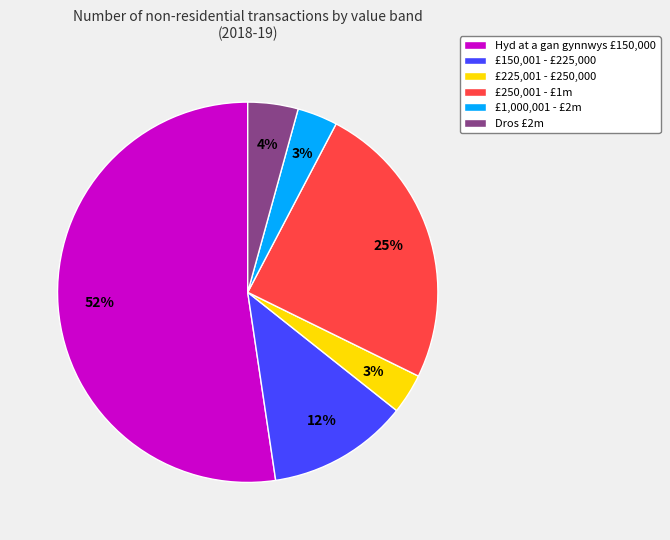

To the nearest percent, what is the difference between the largest and smallest slice percentages?

49%